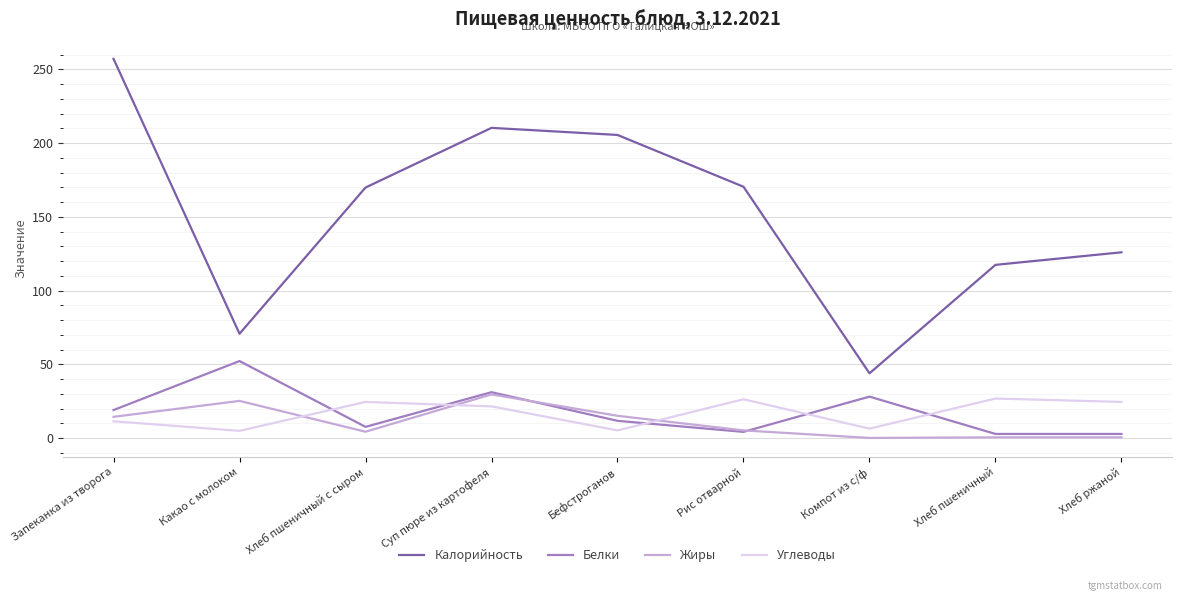

Which series has the widest spread of values?

Калорийность